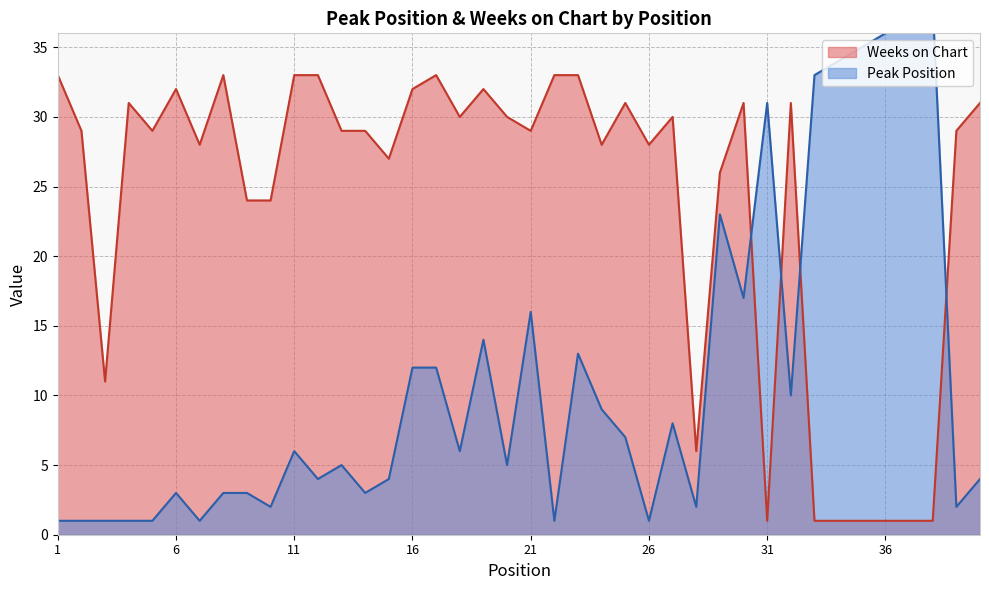

How many data points does each series have?

40